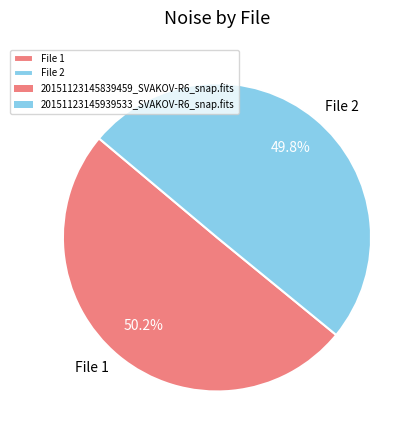

Approximately how many times larger is the value at File 2 compared to File 1?

1.0